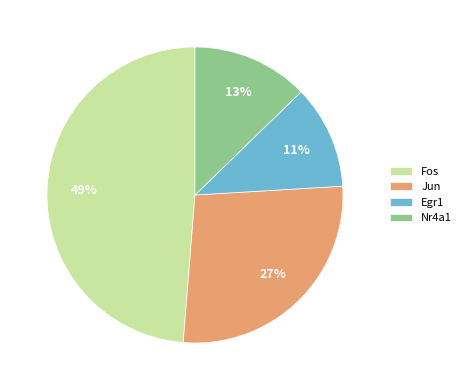

To the nearest percent, what is the combined percentage of Fos and Egr1?

60%